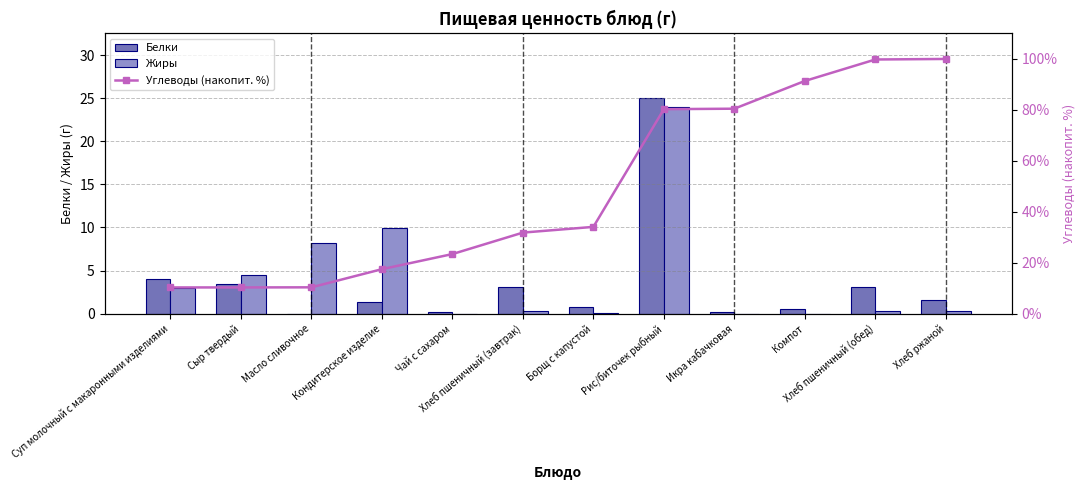

At which label does Белки reach its minimum?

Масло сливочное